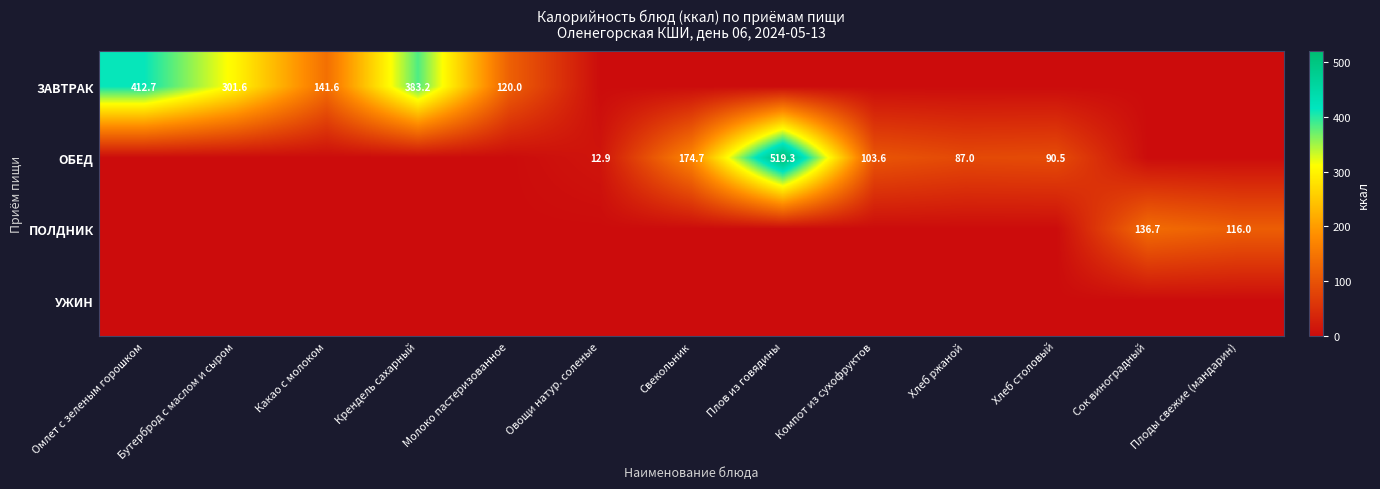

What is the spread (max minus min) of values at Какао с молоком?

141.6